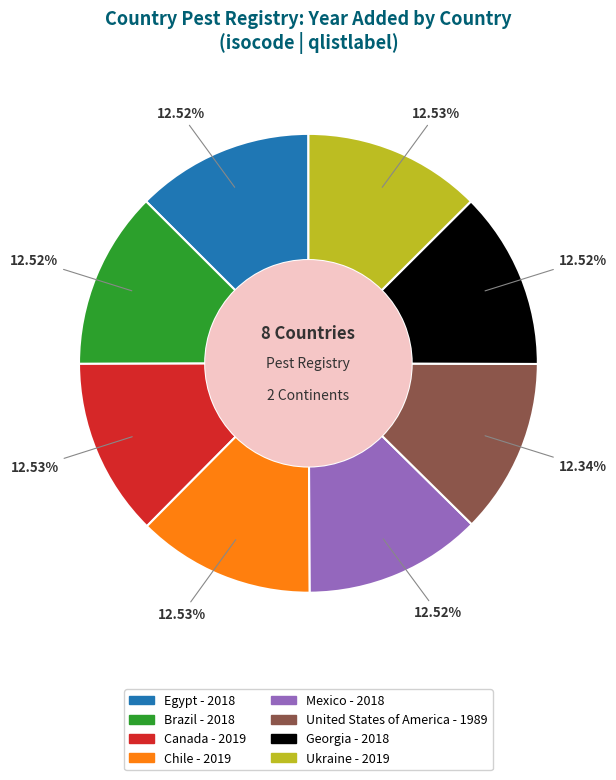

Is it true that Mexico is 22% of the pie?

False